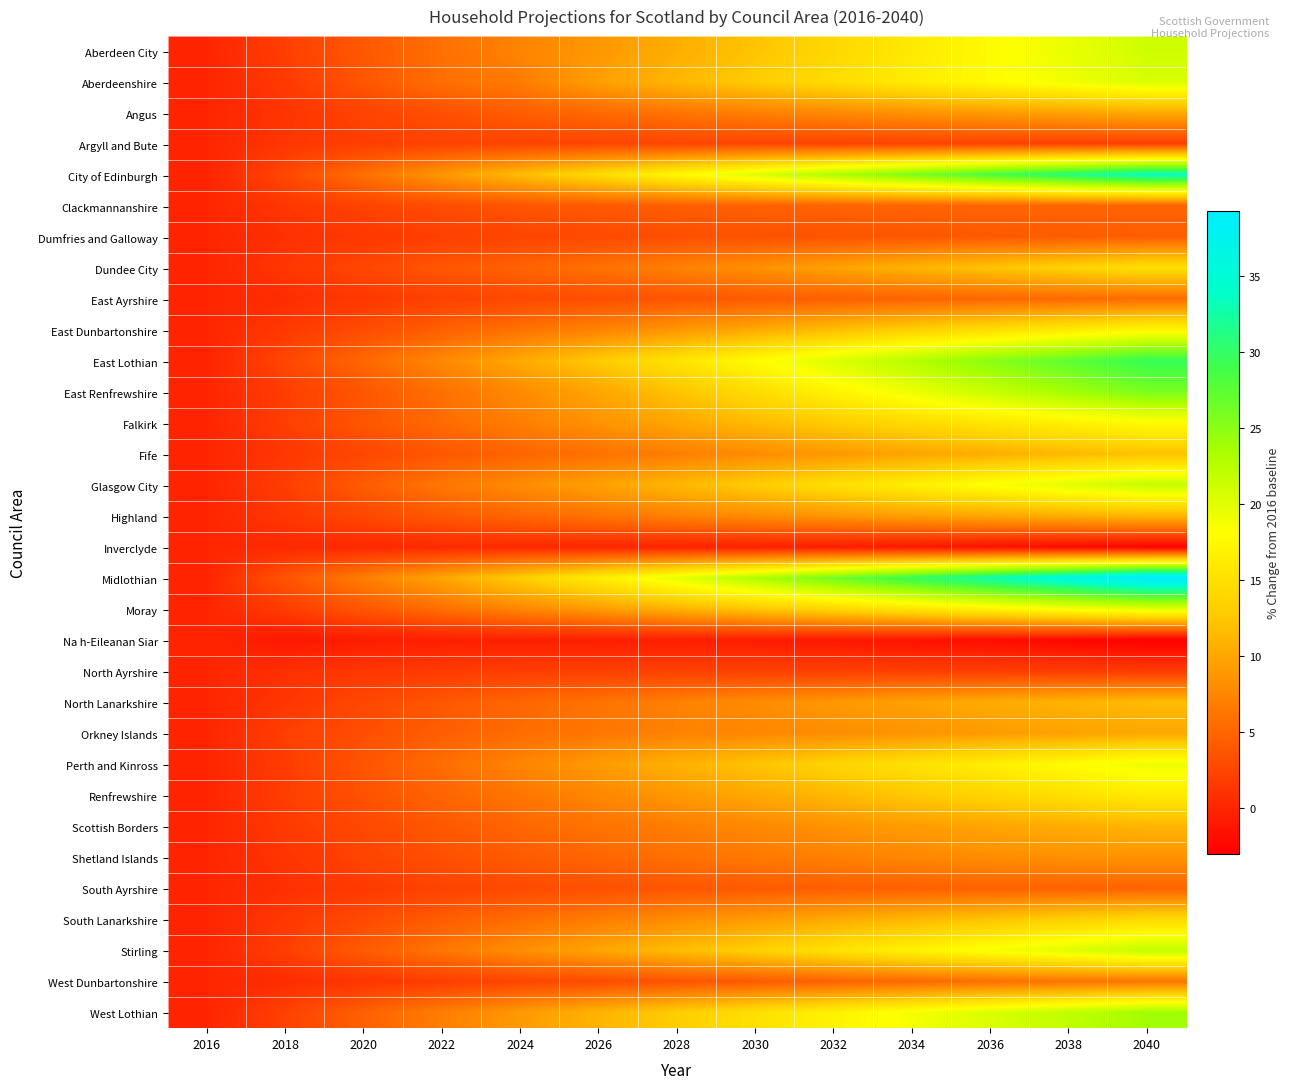

At which category is the sum across all series the highest?

2040